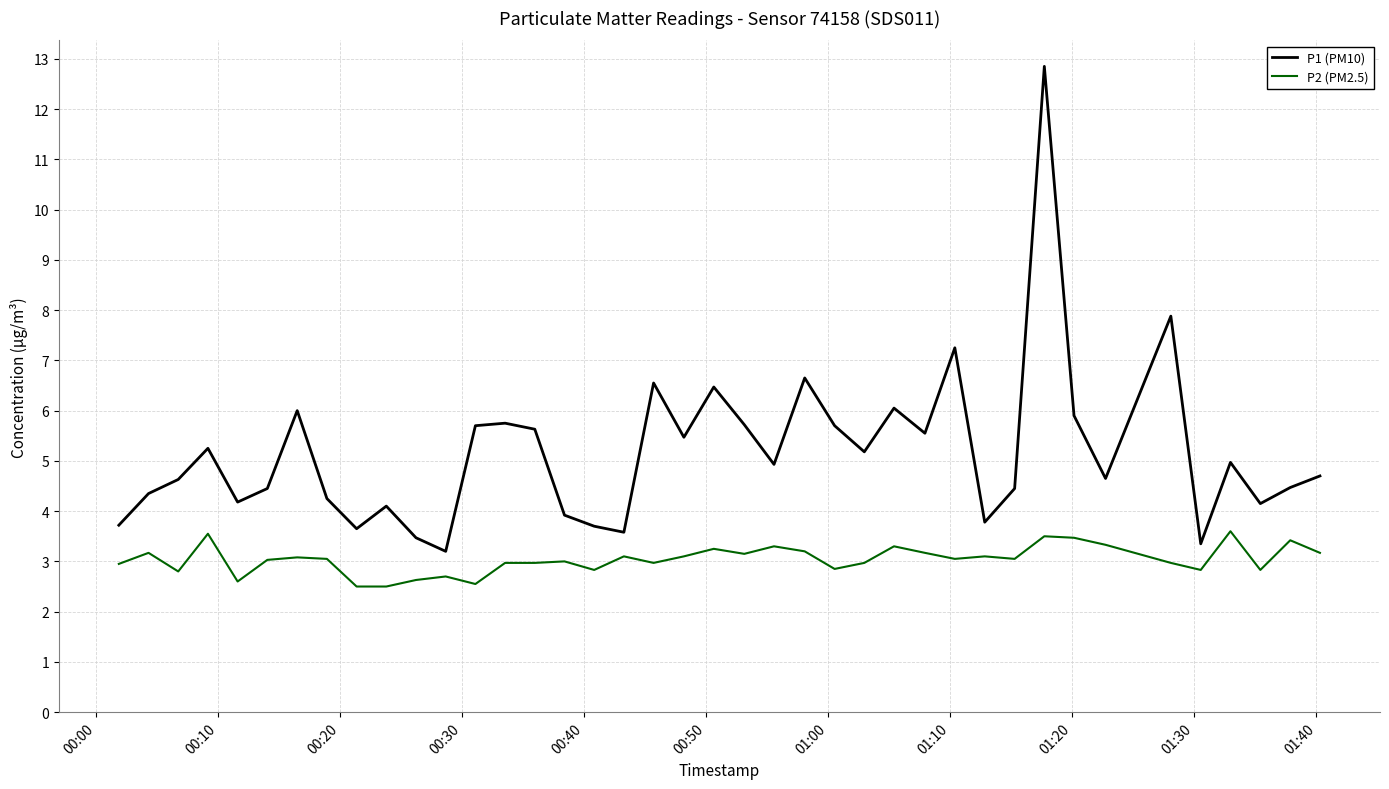

Which series has the largest range (max minus min)?

P1 (PM10)